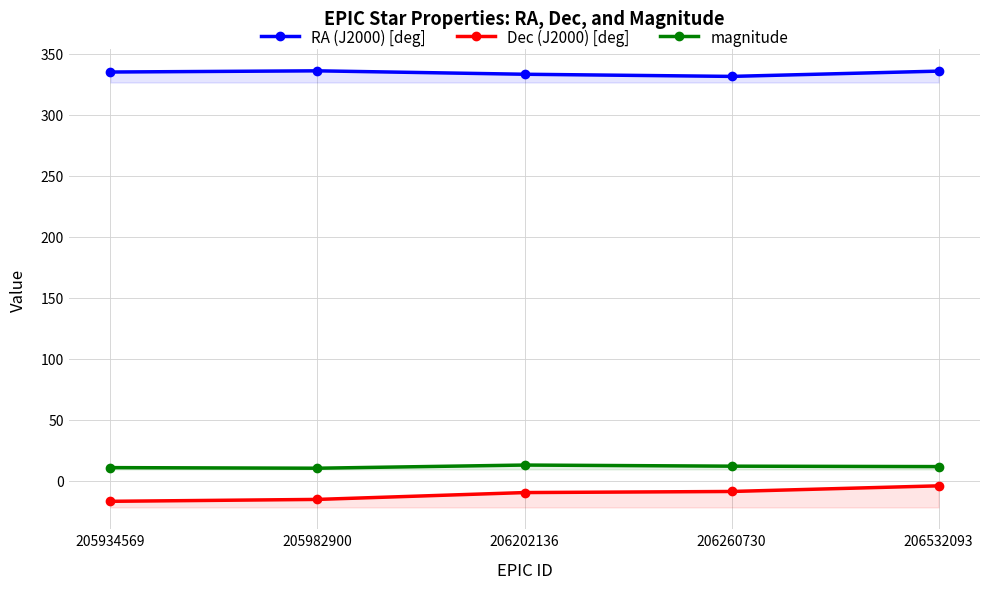

The magnitude series shows 5.0 at 206532093. True or false?

False